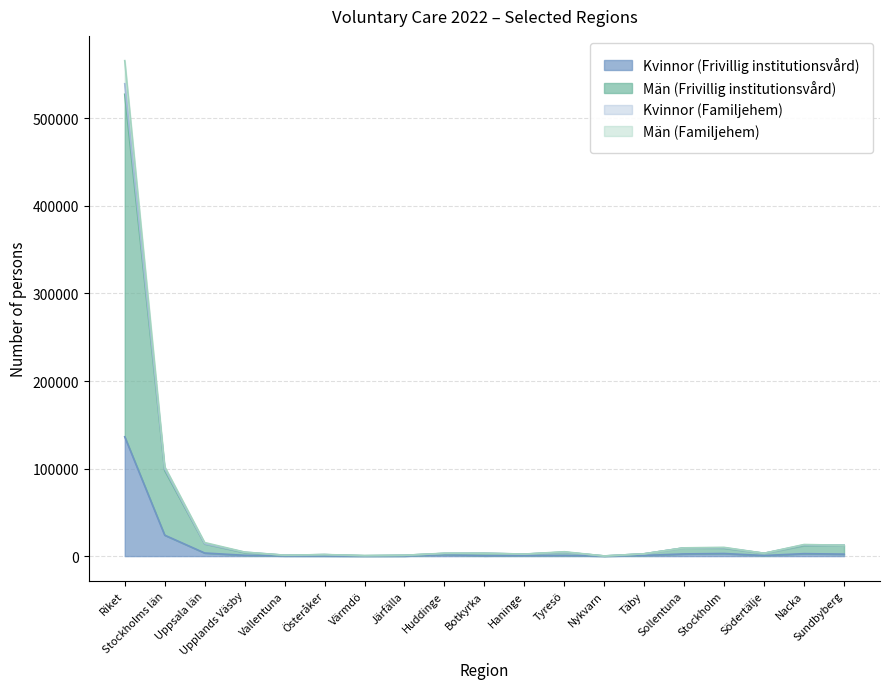

How many data points in Män (Frivillig institutionsvård) are less than 3222?

9